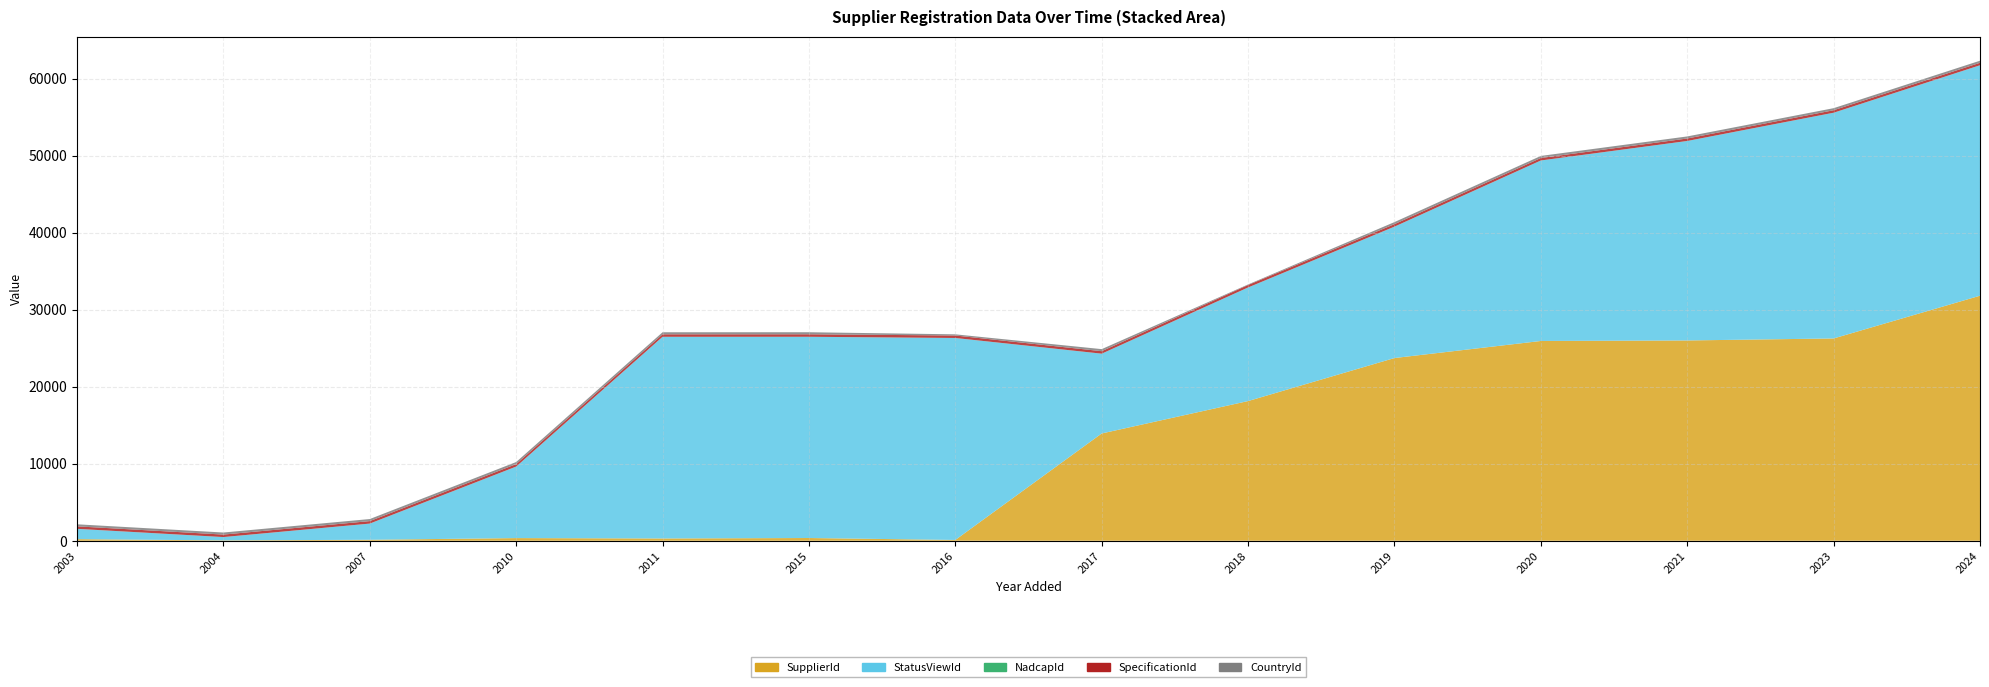

What is the sum of the CountryId values at 2007 and 2004?

536